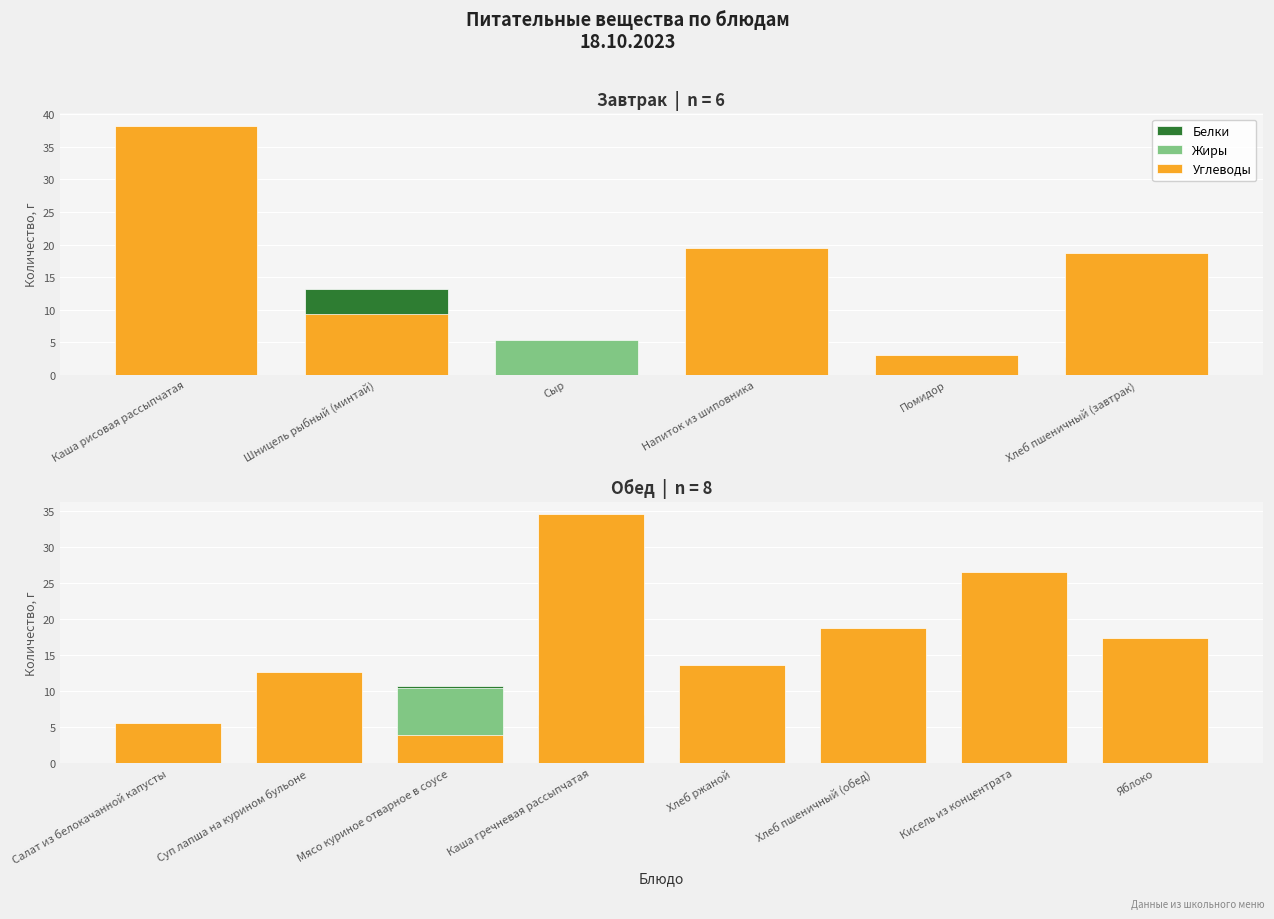

What is the difference between the highest and lowest values at Салат из белокачанной капусты?

4.7